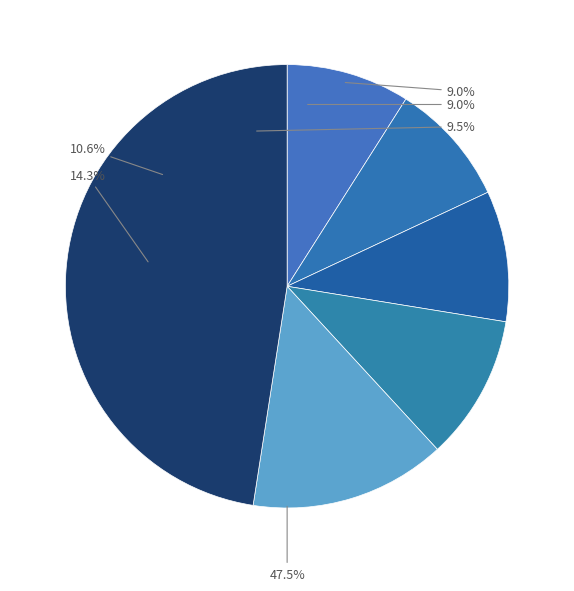

How much of the chart is everything except Rooms (ECCO)?

90.5%